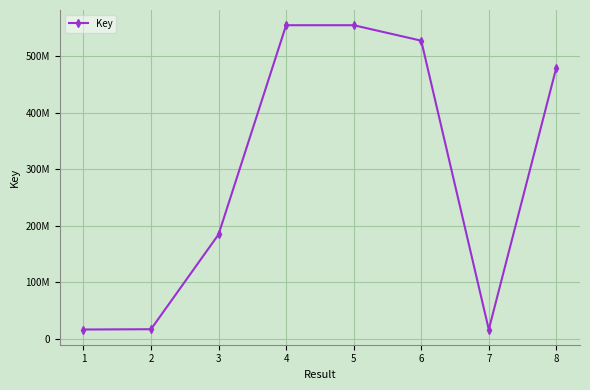

What is the difference between the second highest and minimum values?

537304657